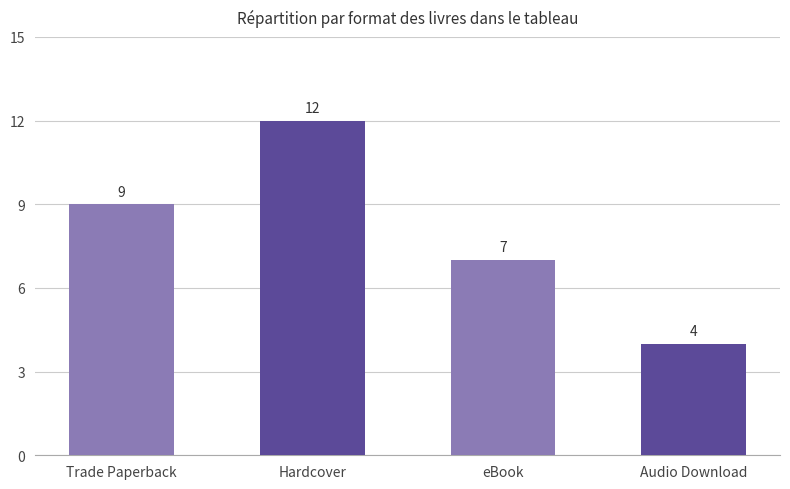

Is it true that the value at Hardcover is 12?

True